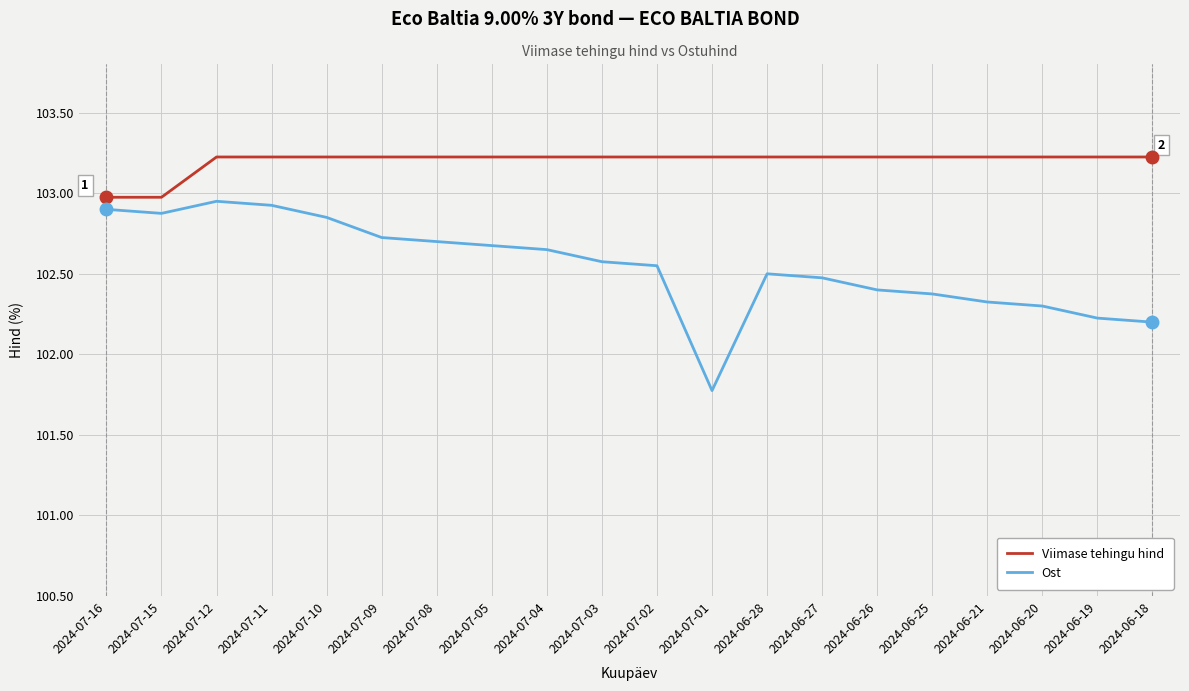

Rank the series by their maximum value, from highest to lowest.

Viimase tehingu hind, Ost